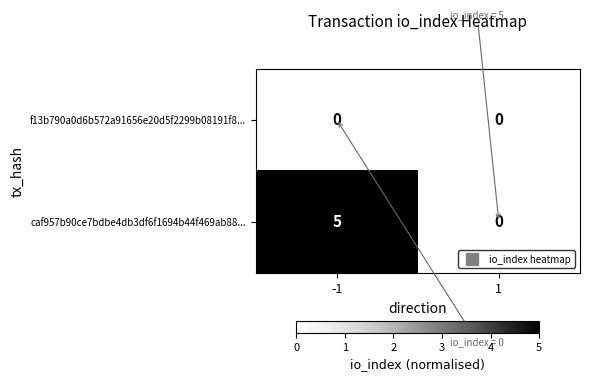

Reading left to right, transcribe all the data shown in this chart.

f13b790a0d6b572a91656e20d5f2299b08191f8...: 0	0
caf957b90ce7bdbe4db3df6f1694b44f469ab88...: 5	0